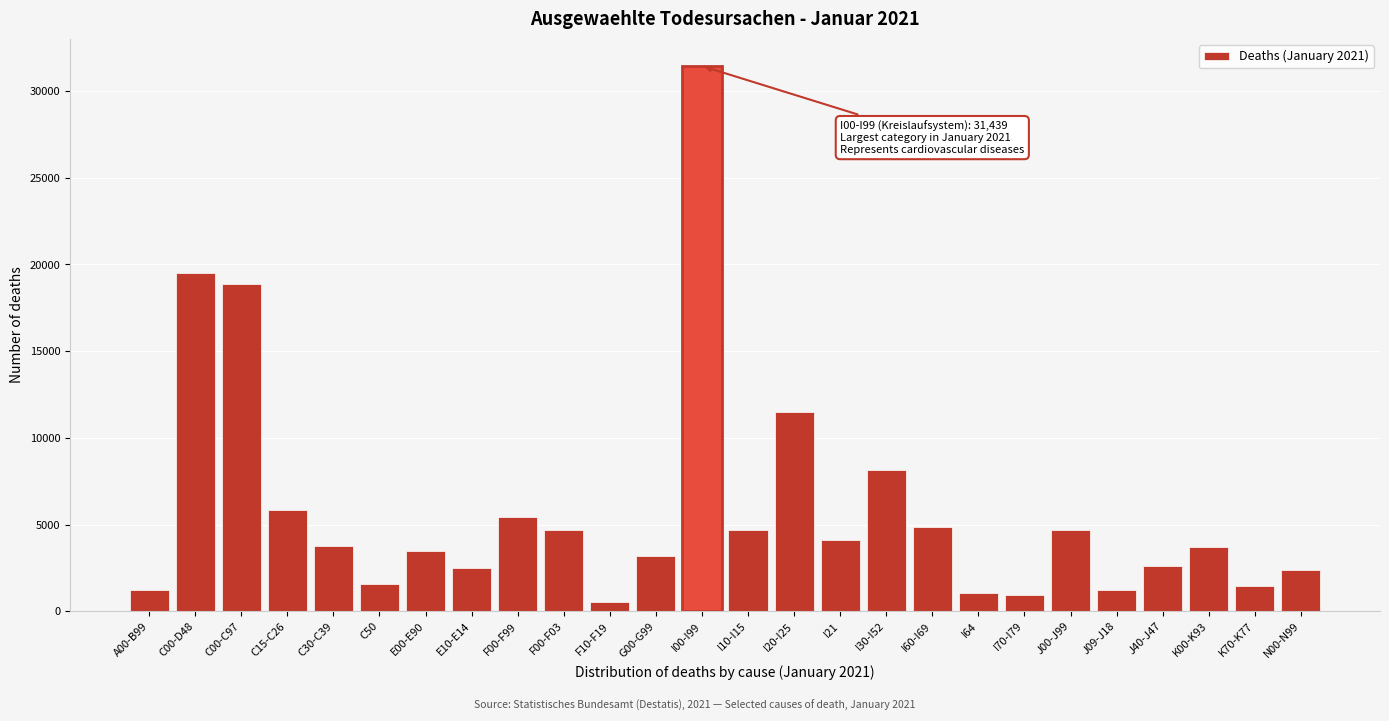

What is the approximate value at F00-F99, to the nearest 50?

5450